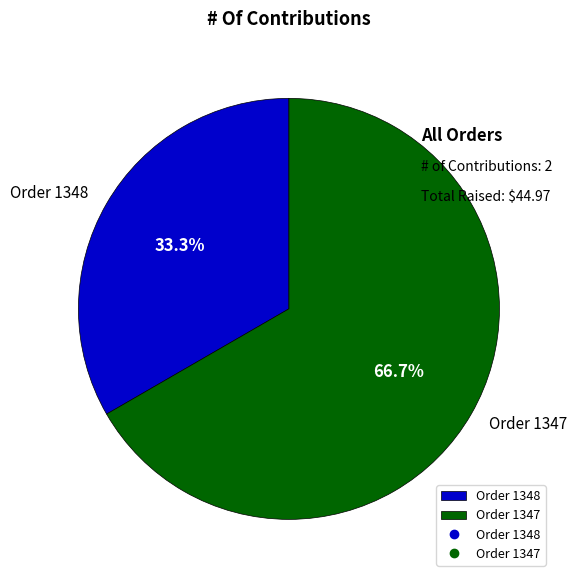

Count the number of slices in the pie.

2